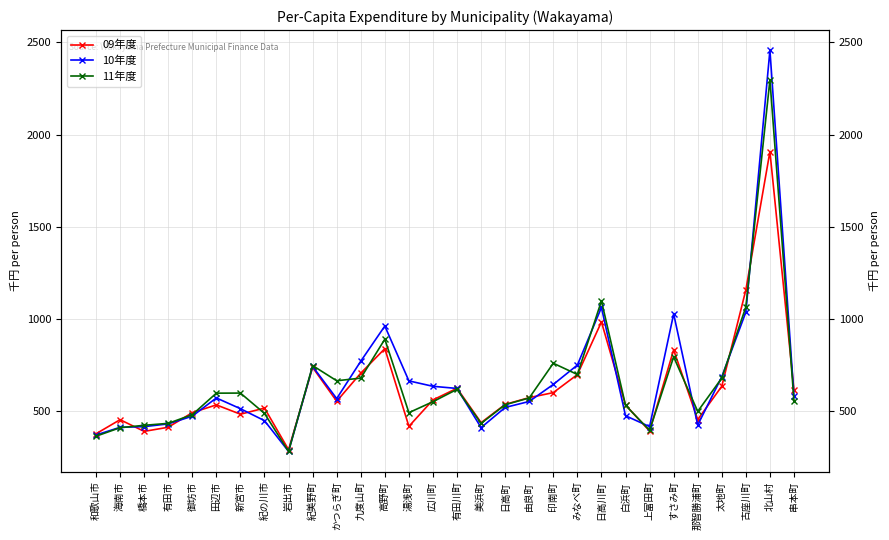

Reading left to right, extract all data points from this chart.

09年度: 和歌山市=375.3	海南市=451.8	橋本市=388.4	有田市=410.8	御坊市=490.1	田辺市=532.2	新宮市=481.7	紀の川市=514.8	岩出市=289.1	紀美野町=735.6	かつらぎ町=552.0	九度山町=704.4	高野町=837.5	湯浅町=415.7	広川町=559.2	有田川町=622.4	美浜町=435.8	日高町=534.9	由良町=571.6	印南町=598.9	みなべ町=696.6	日高川町=982.5	白浜町=531.4	上富田町=390.4	すさみ町=830.7	那智勝浦町=452.4	太地町=633.3	古座川町=1156.5	北山村=1907.1	串本町=611.6
10年度: 和歌山市=368.7	海南市=410.5	橋本市=414.2	有田市=428.9	御坊市=471.0	田辺市=569.8	新宮市=511.5	紀の川市=446.5	岩出市=279.6	紀美野町=740.8	かつらぎ町=566.3	九度山町=769.3	高野町=960.3	湯浅町=662.5	広川町=633.1	有田川町=621.5	美浜町=408.8	日高町=518.3	由良町=550.9	印南町=643.2	みなべ町=748.5	日高川町=1061.2	白浜町=473.3	上富田町=414.2	すさみ町=1026.1	那智勝浦町=422.7	太地町=684.9	古座川町=1035.8	北山村=2458.0	串本町=578.6
11年度: 和歌山市=362.1	海南市=408.4	橋本市=421.3	有田市=431.9	御坊市=479.1	田辺市=595.8	新宮市=596.3	紀の川市=485.9	岩出市=279.4	紀美野町=745.6	かつらぎ町=663.1	九度山町=677.6	高野町=888.8	湯浅町=489.9	広川町=549.6	有田川町=616.5	美浜町=431.7	日高町=533.2	由良町=569.9	印南町=758.2	みなべ町=697.2	日高川町=1097.0	白浜町=530.2	上富田町=393.8	すさみ町=792.8	那智勝浦町=496.8	太地町=677.7	古座川町=1064.1	北山村=2296.8	串本町=553.3